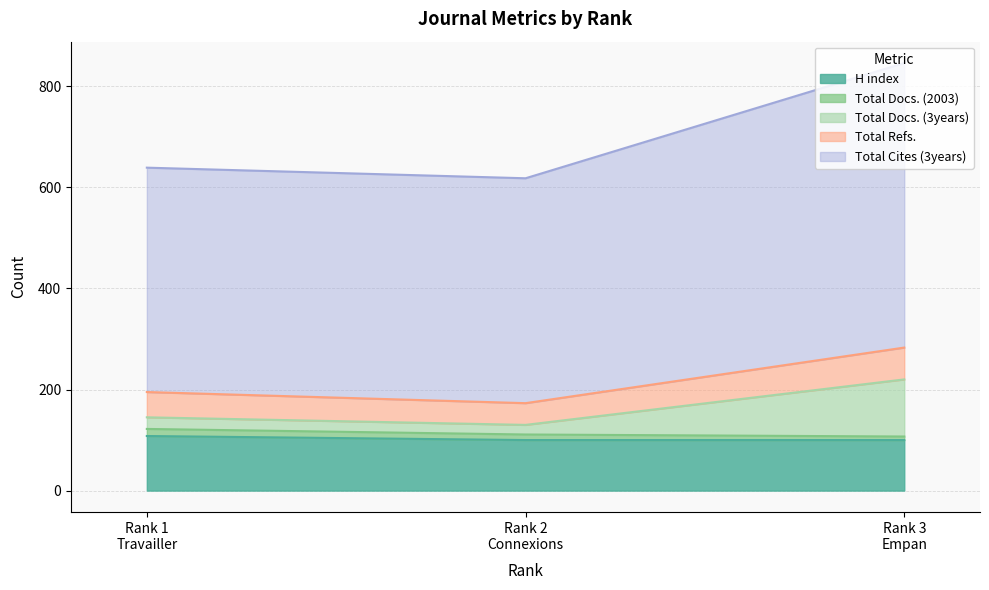

What are all the series names shown in the legend?

H index, Total Docs. (2003), Total Docs. (3years), Total Refs., Total Cites (3years)